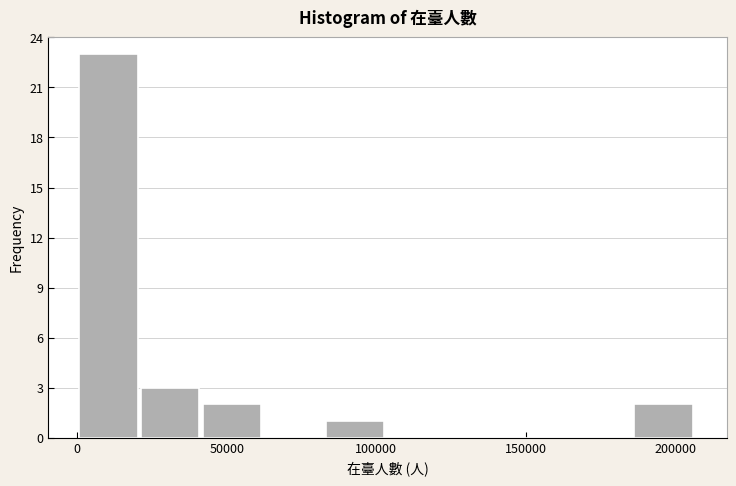

Reading left to right, list every bar in this chart as the range it spans on the x-axis followed by its height. Neither the bar edges nor the heights are printed on the chart, so give them approximately, as read against the axes.

0 to 20000: 23
20000 to 40000: 3
40000 to 65000: 2
65000 to 85000: 0
85000 to 105000: 1
105000 to 125000: 0
125000 to 145000: 0
145000 to 165000: 0
165000 to 185000: 0
185000 to 205000: 2